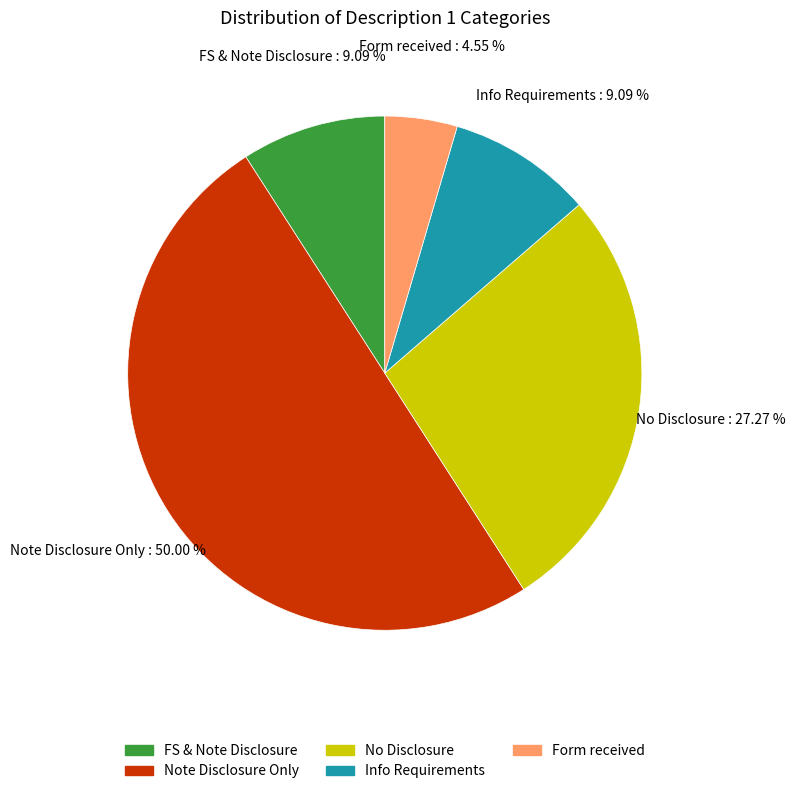

What is the total percentage of Note Disclosure Only and No Disclosure?

77.3%